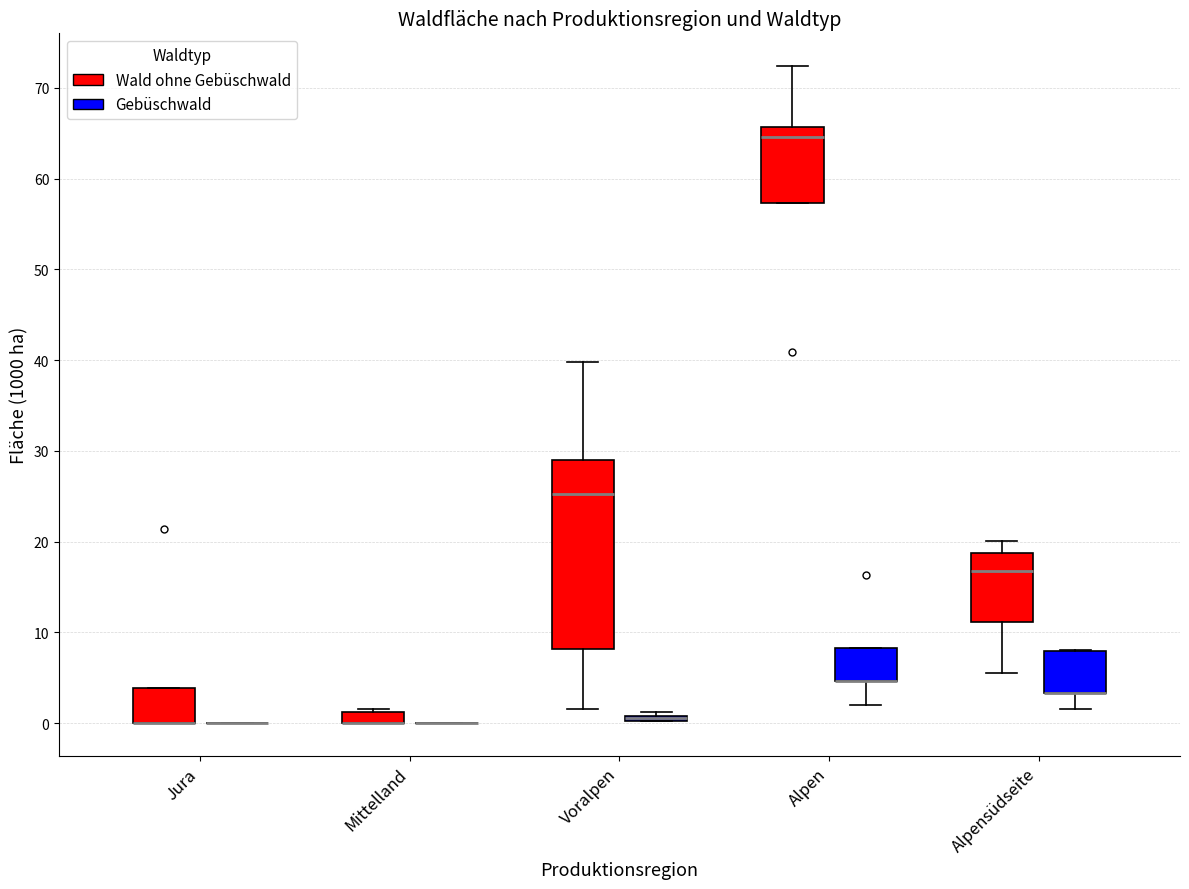

Where is the upper edge of the box for Alpen (Gebüschwald) on the y-axis? The values are not printed on the chart, so give them approximately, as read against the axis.

8